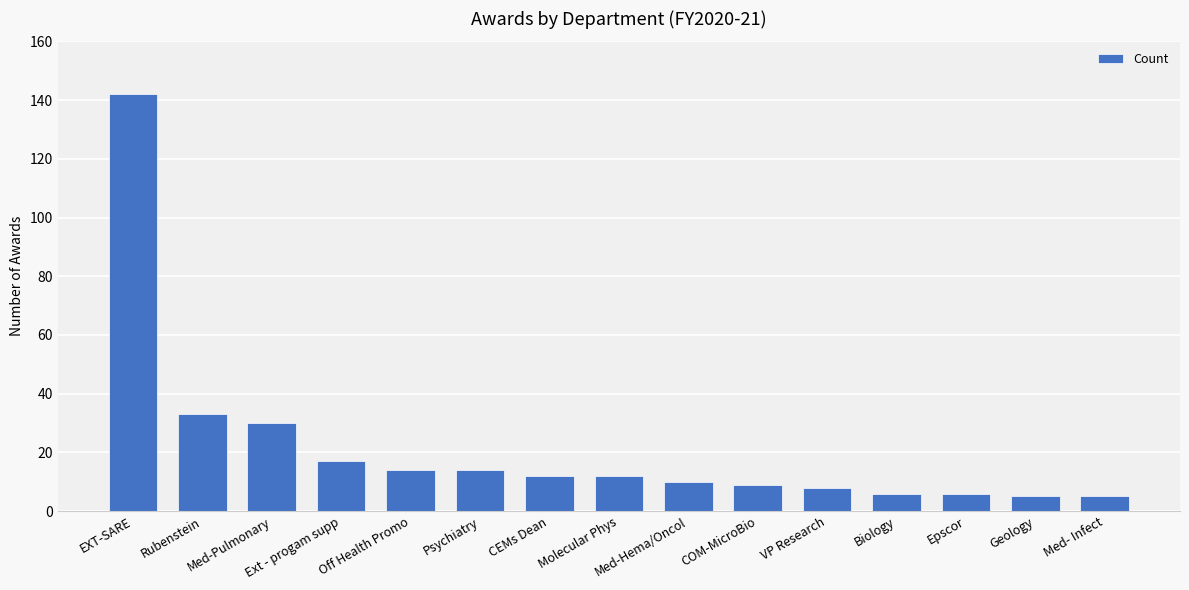

What is the label of the 9th bar from the right?

CEMs Dean